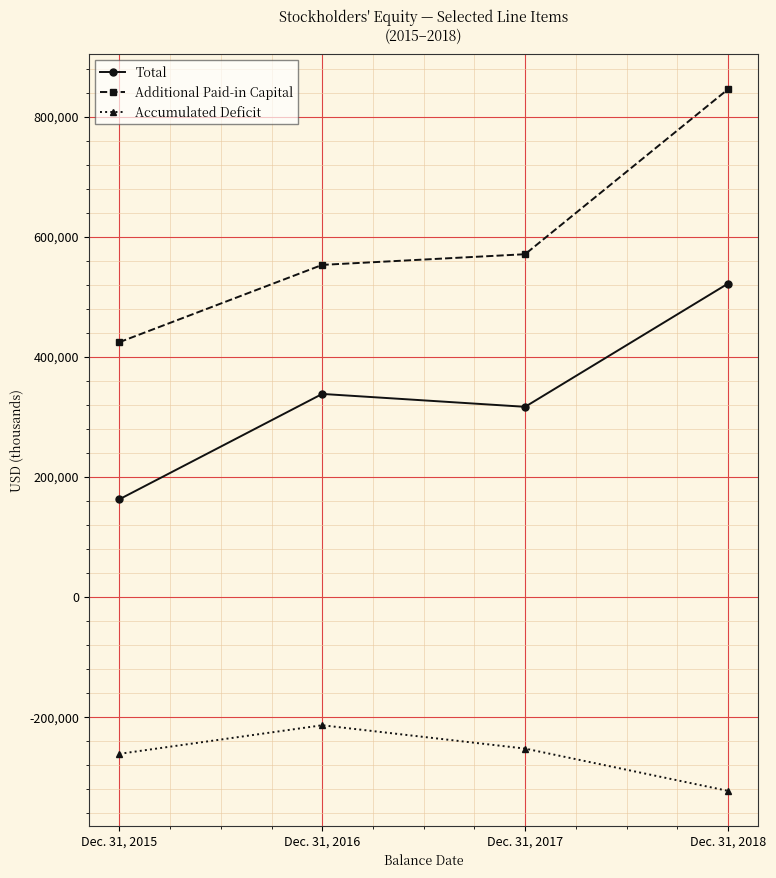

True or false: Additional Paid-in Capital has more than 0 points higher than both neighbors.

False